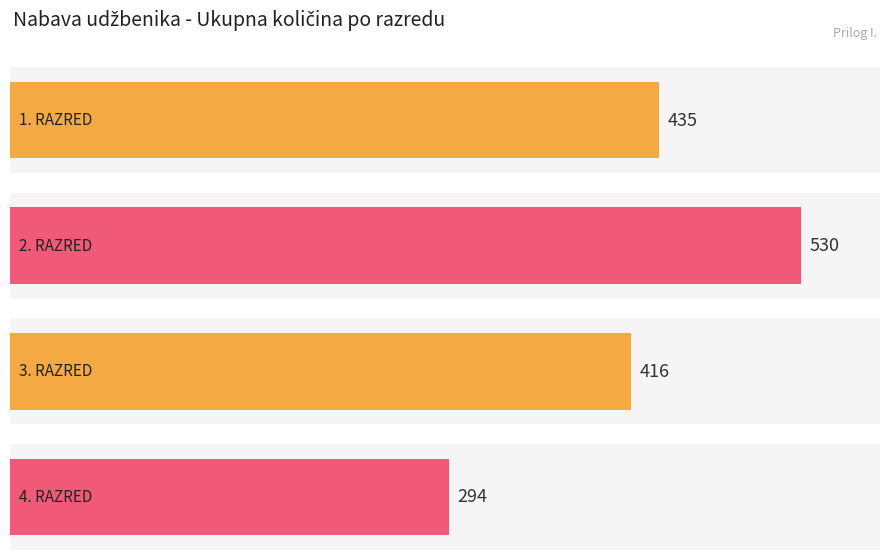

How many bars are there in each group?

4